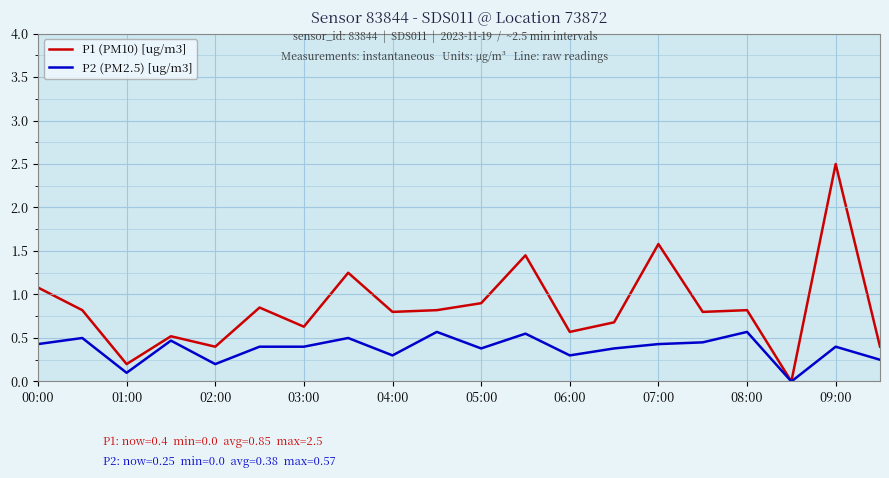

Which series has the largest total across all categories?

P1 (PM10) [ug/m3]